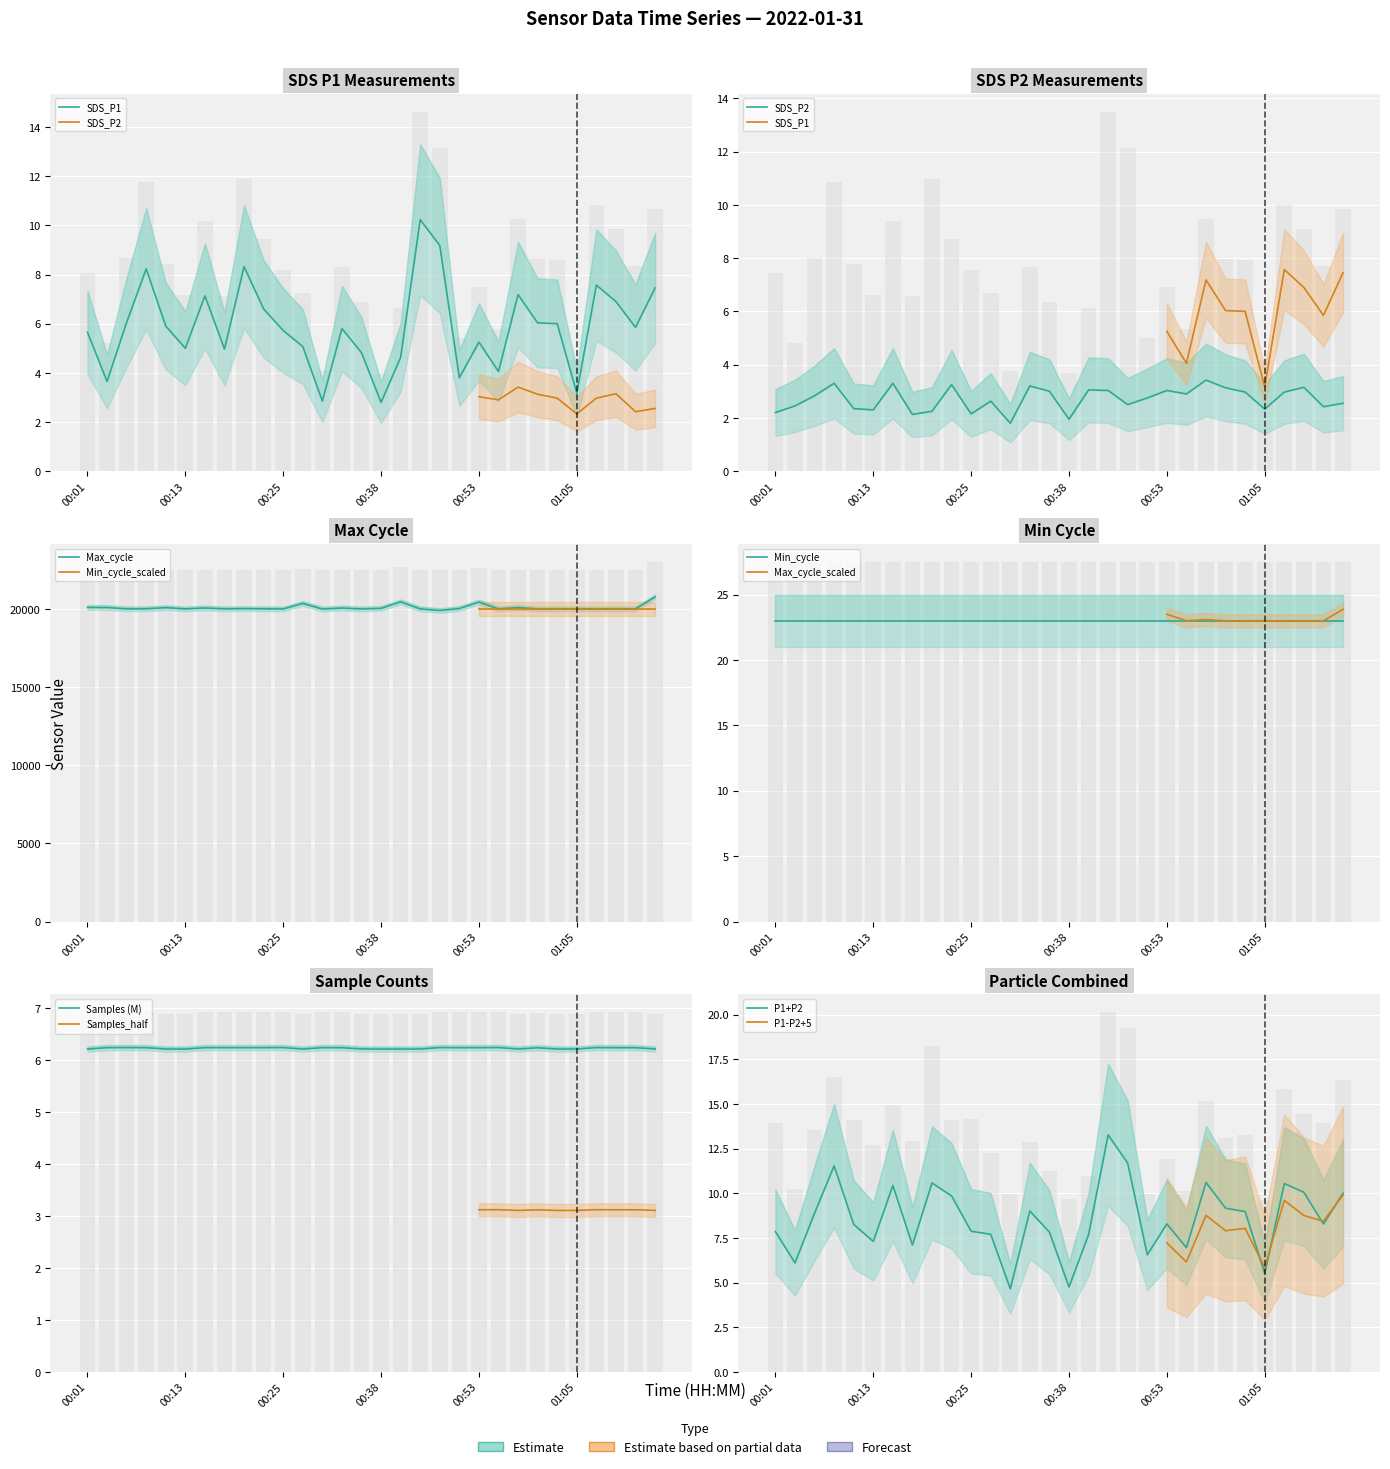

What is the difference between the Max_cycle values at 00:58 and 00:18?

81.0